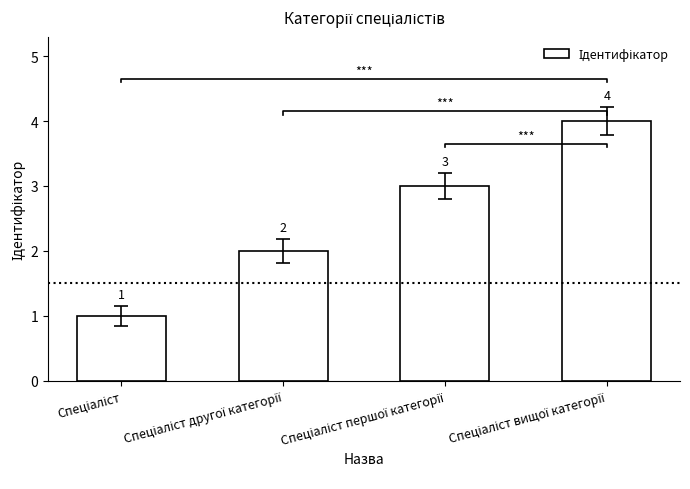

True or false: the data shows 3 at Спеціаліст першої категорії.

True